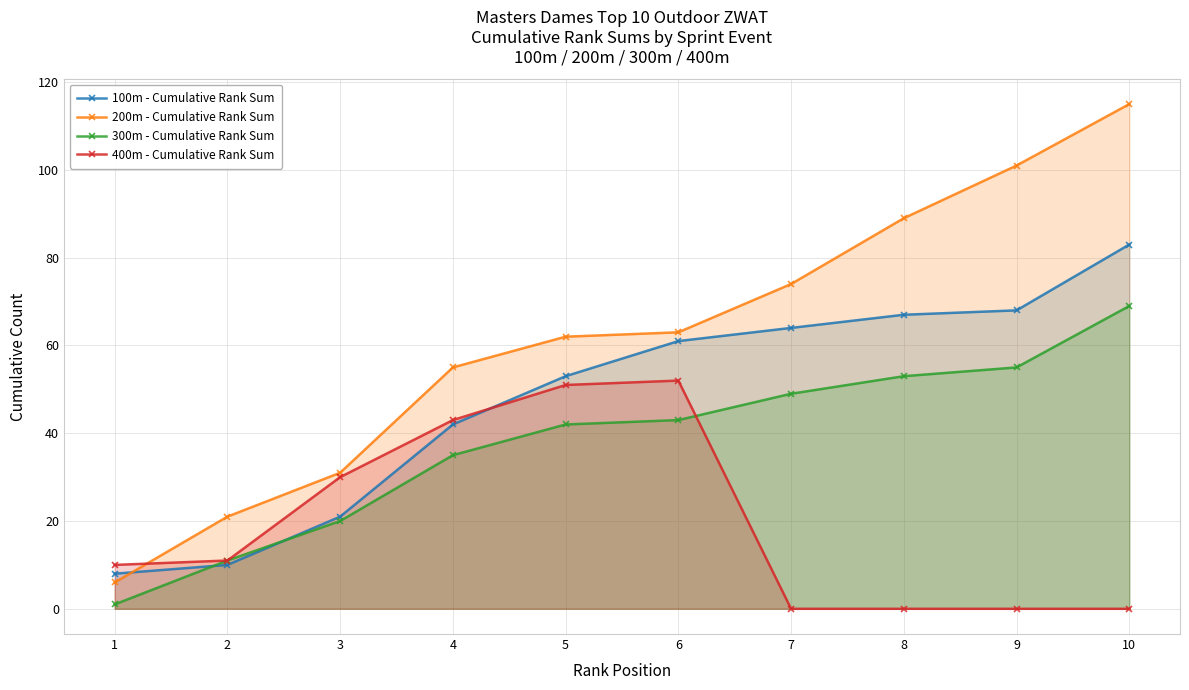

How many data points in 200m - Cumulative Rank Sum are less than 63?

5